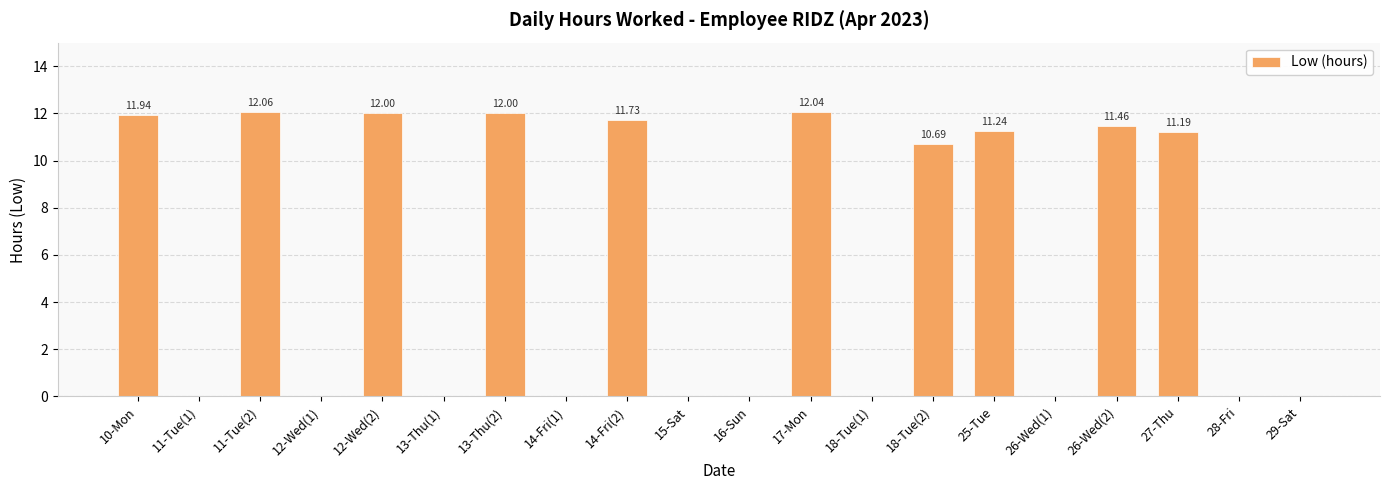

What is the sum of the values at 27-Thu and 18-Tue(2)?

21.9